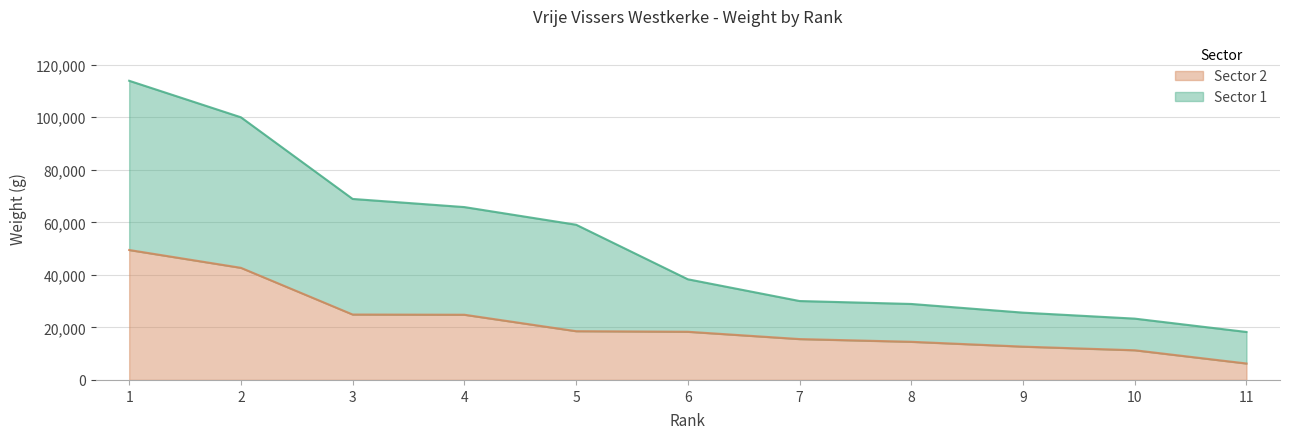

At which category is the sum across all series the highest?

1